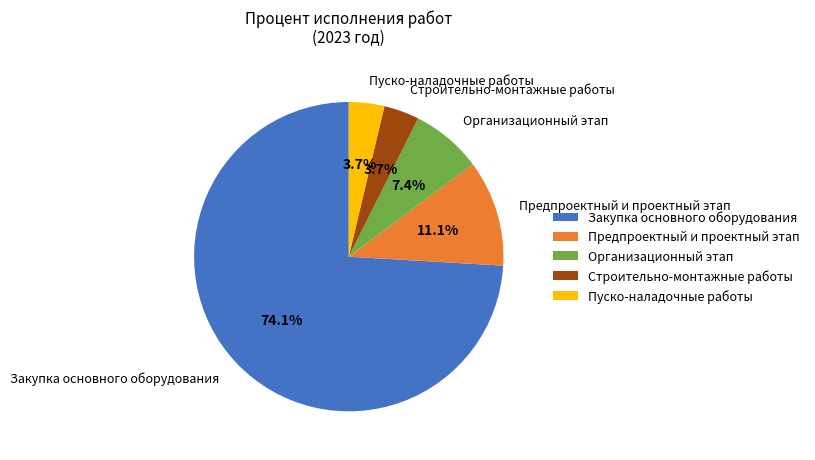

Which category has the biggest portion of the pie?

Закупка основного оборудования